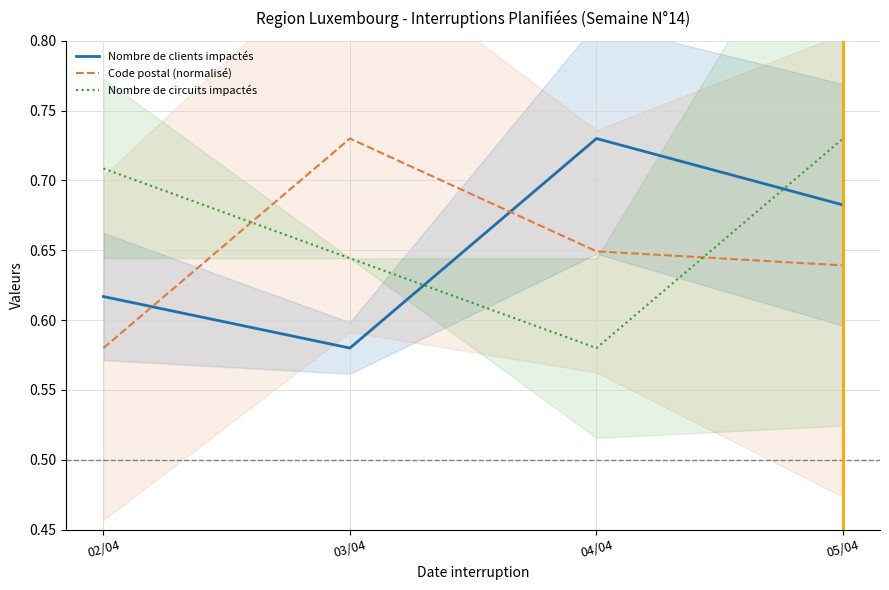

Reading right to left, what are all the values shown in this chart?

Nombre de clients impactés: 05/04=0.7	04/04=0.7	03/04=0.6	02/04=0.6
Code postal (normalisé): 05/04=0.6	04/04=0.6	03/04=0.7	02/04=0.6
Nombre de circuits impactés: 05/04=0.7	04/04=0.6	03/04=0.6	02/04=0.7